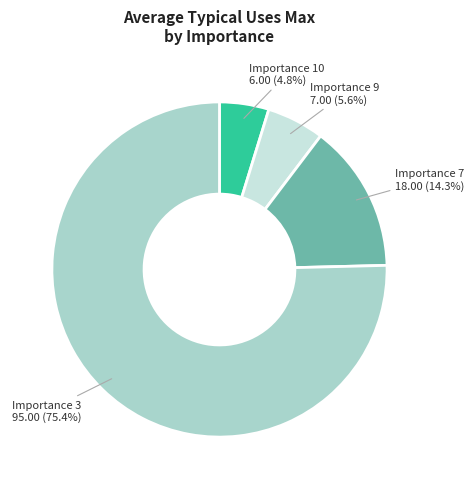

Does any single category account for the majority?

Yes